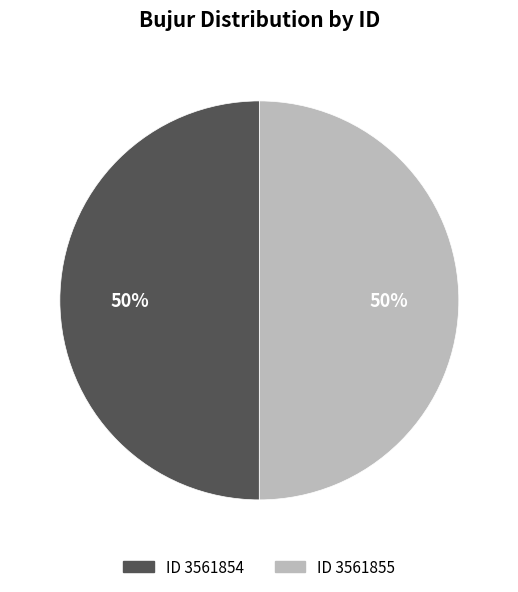

To the nearest percent, what is the combined percentage of ID 3561854 and ID 3561855?

100%